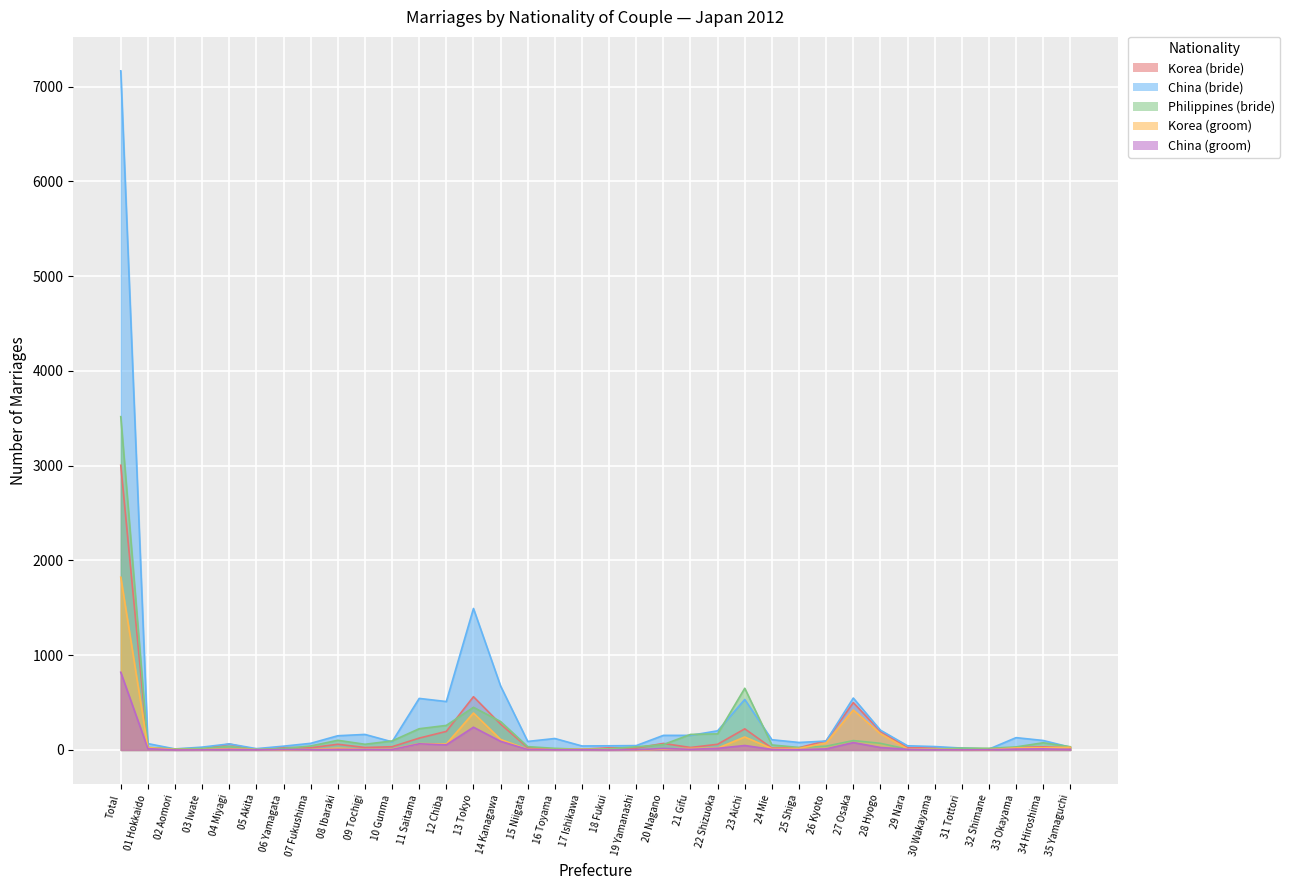

What is the difference between the highest and lowest values at 24 Mie?

102